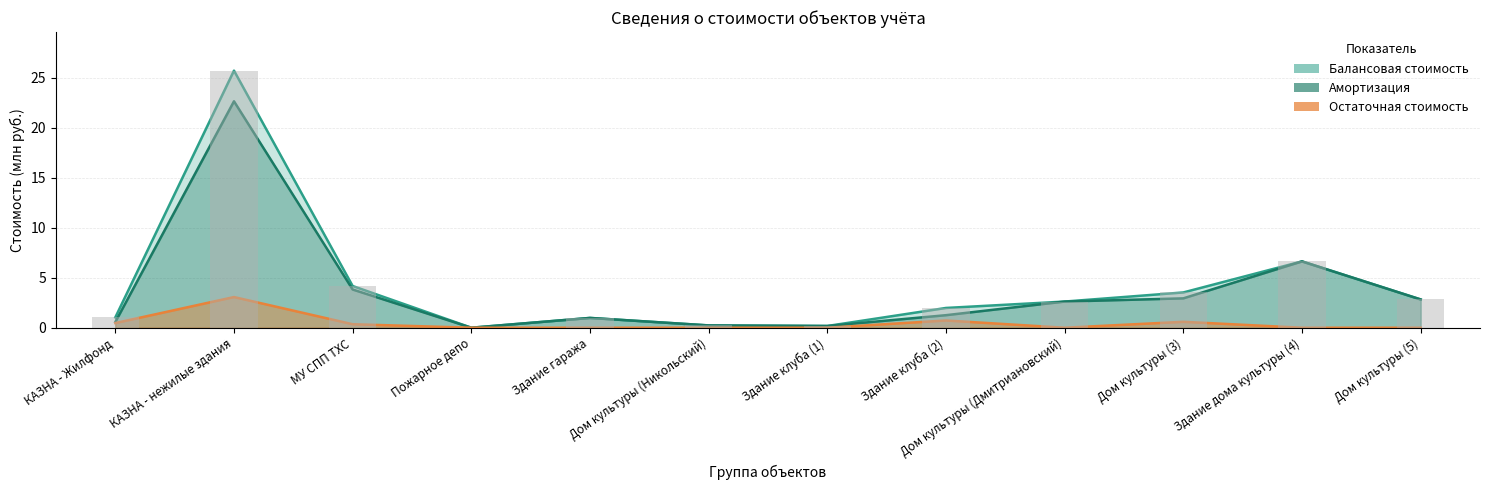

Which series has the largest total across all categories?

Балансовая стоимость